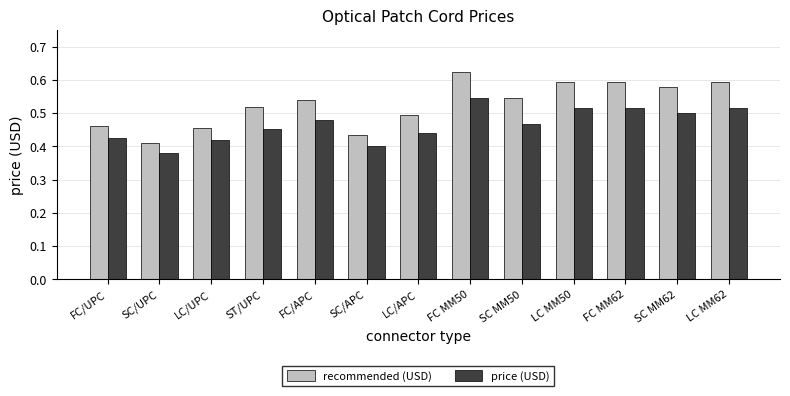

What is the label of the 13th bar from the right?

FC/UPC